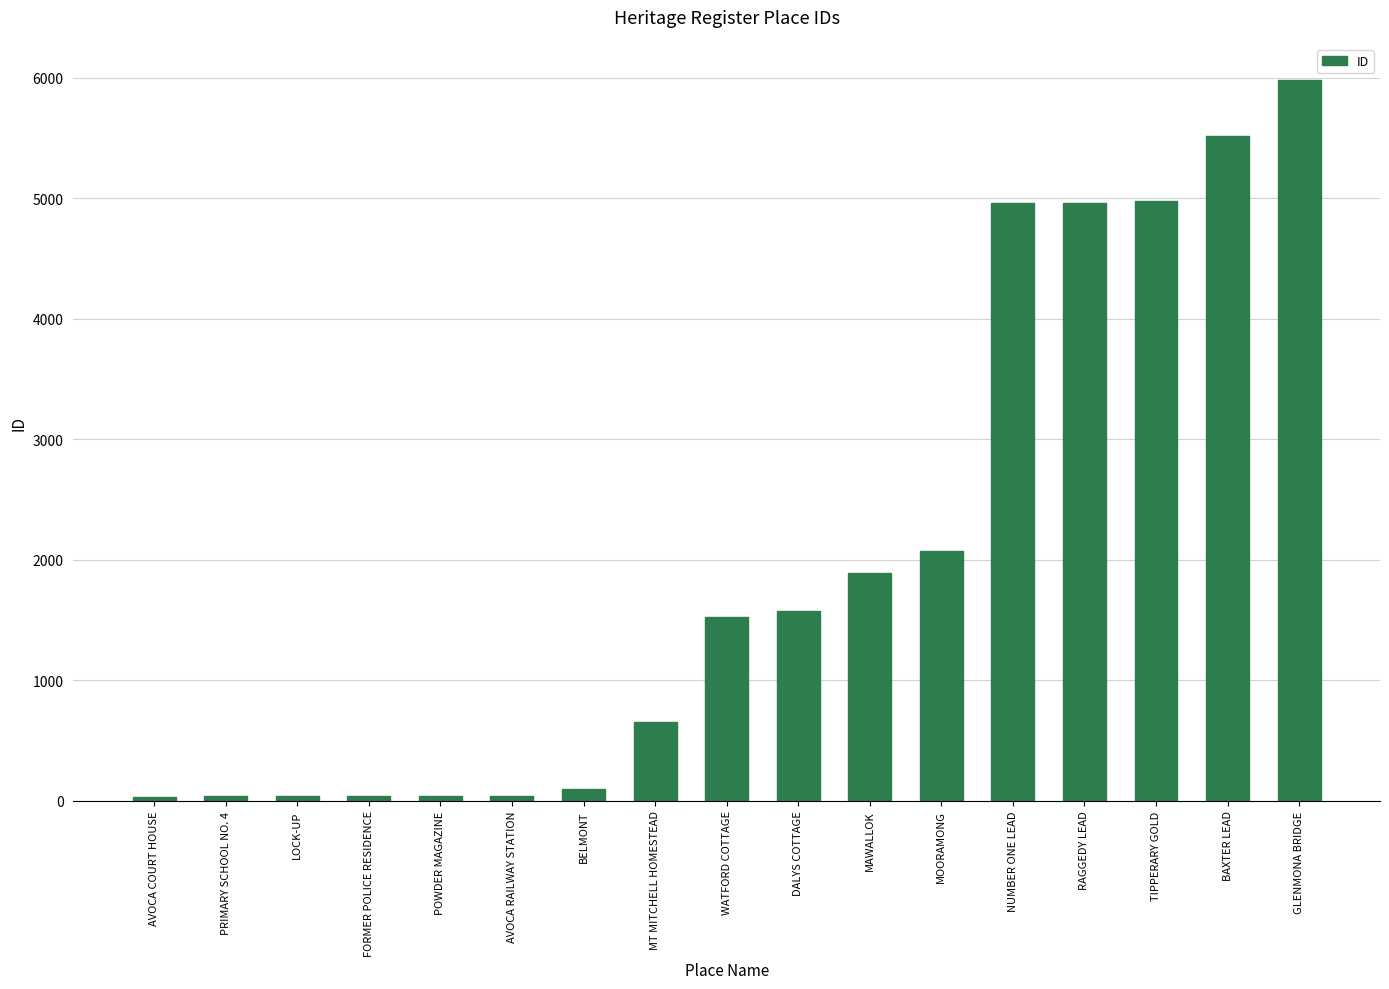

Which label corresponds to the largest value in the chart?

GLENMONA BRIDGE